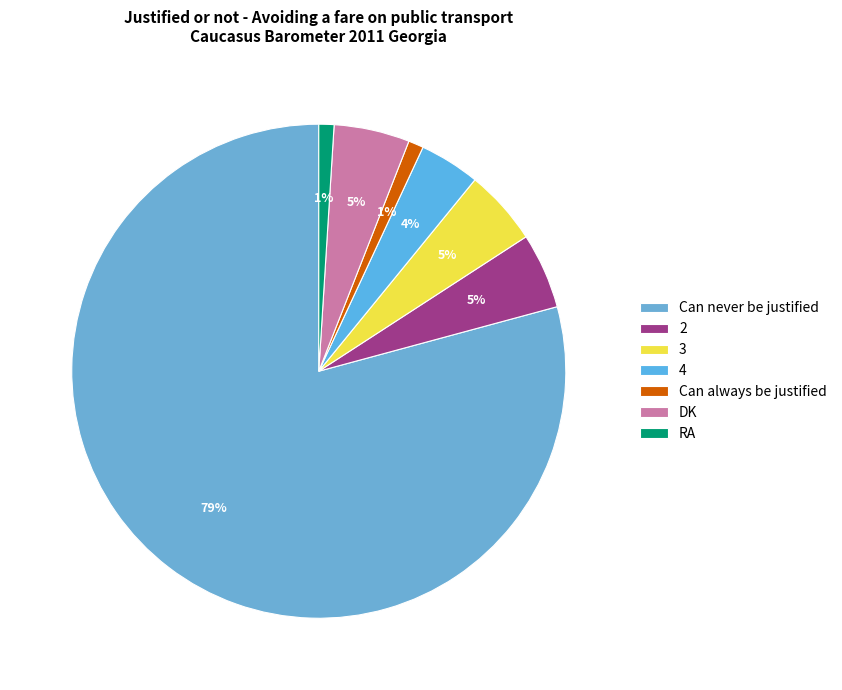

Count the number of slices in the pie.

7